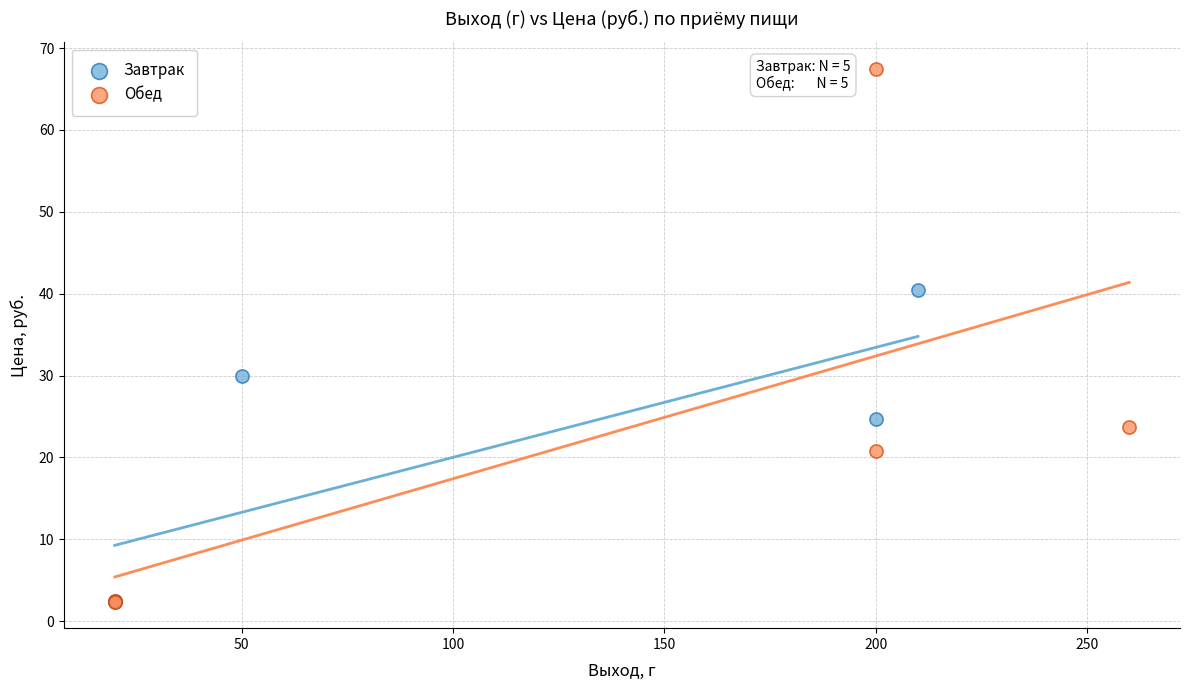

Which series reaches the maximum Y coordinate?

Обед